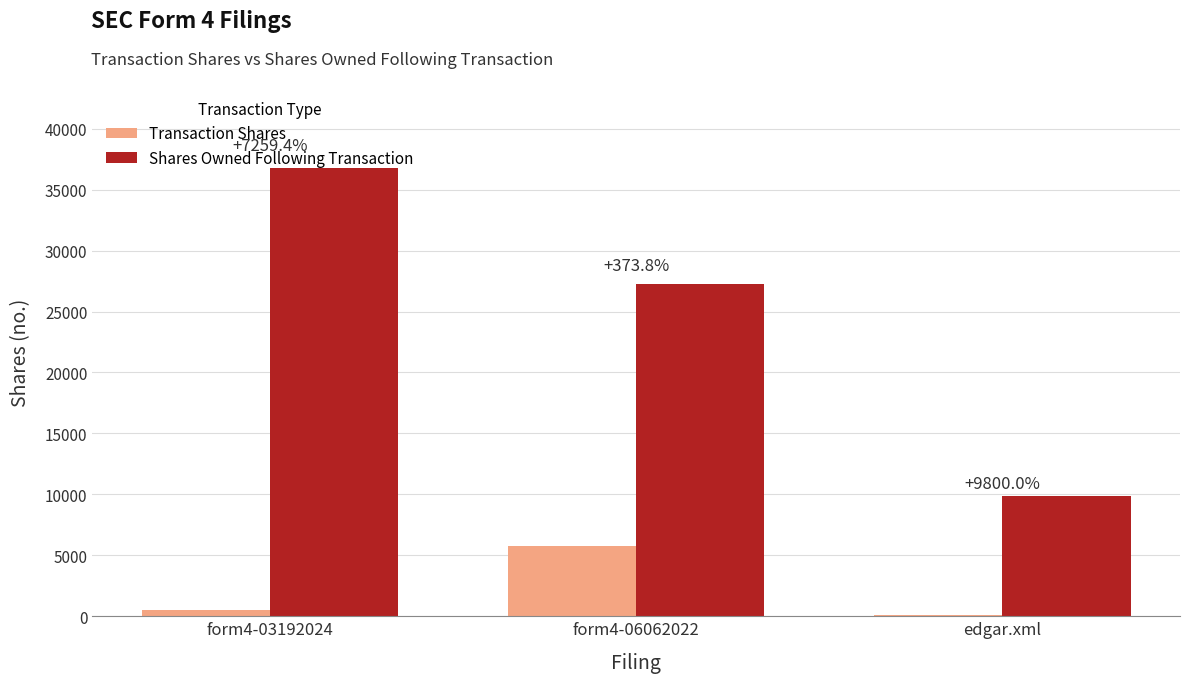

What are all the series names shown in the legend?

Transaction Shares, Shares Owned Following Transaction